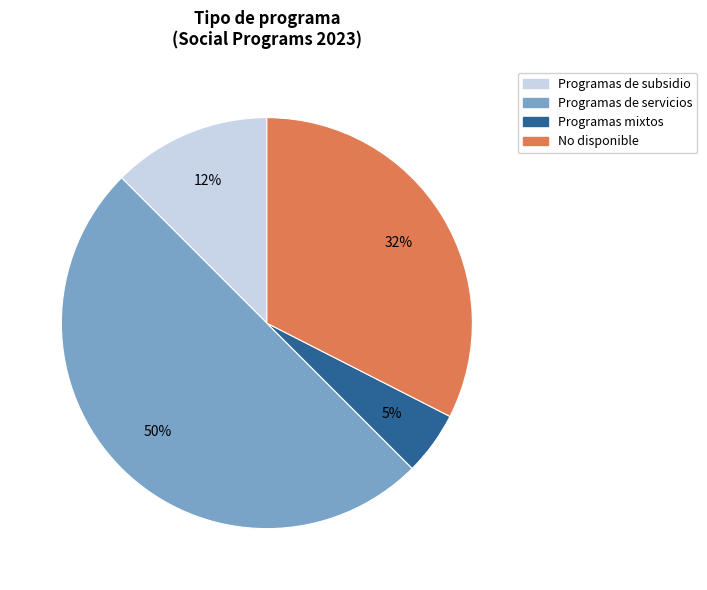

Is No disponible the majority of the pie?

No